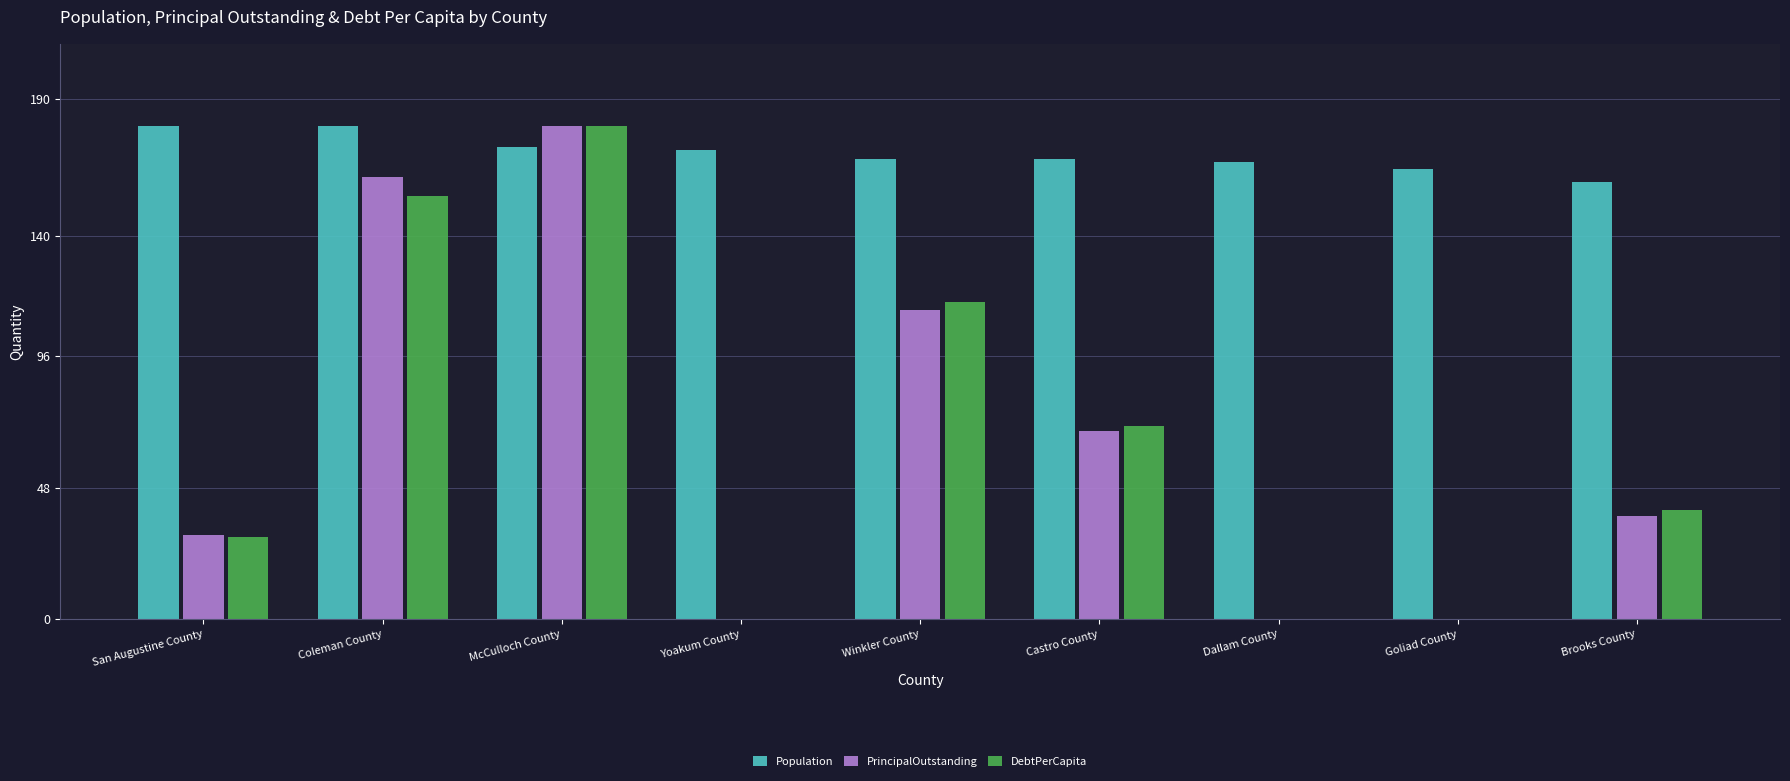

At which label is PrincipalOutstanding closest to 90?

Castro County